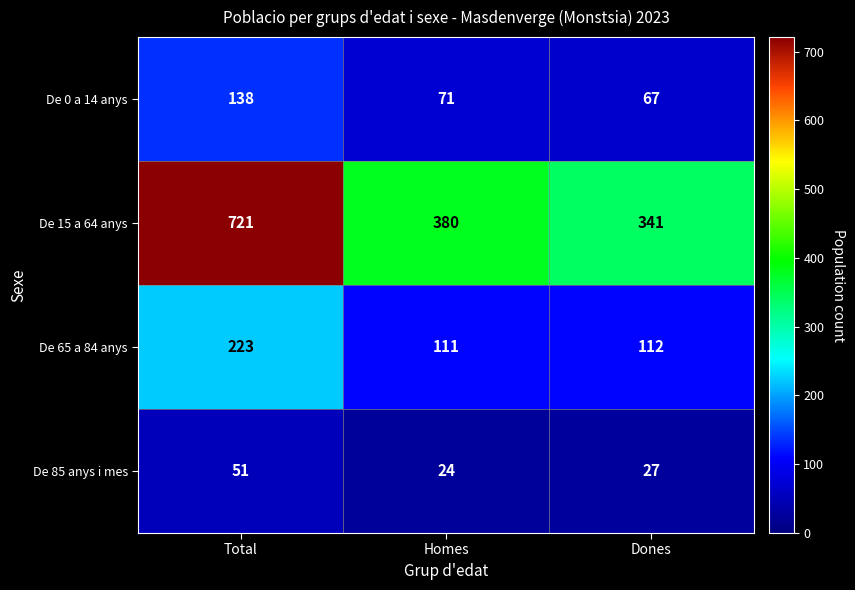

What is the maximum value shown in the chart?

721